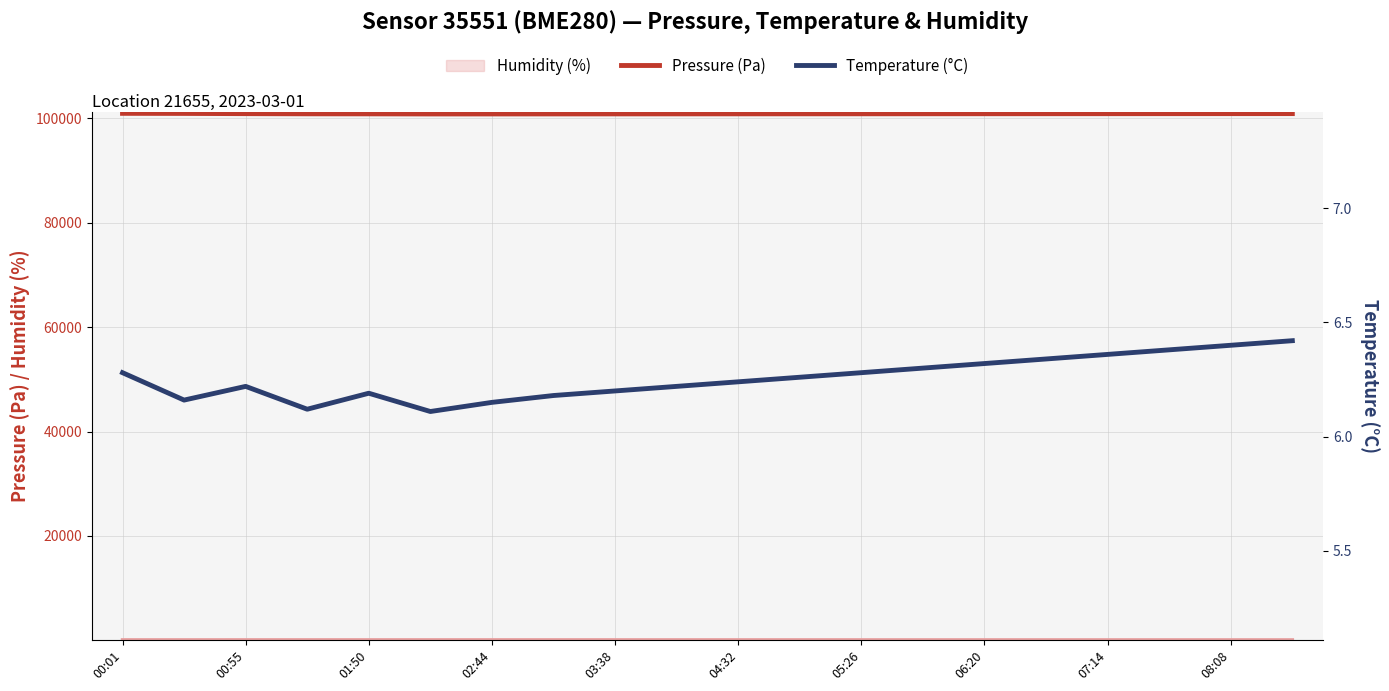

What is the highest value of the Pressure (Pa) series?

100933.6